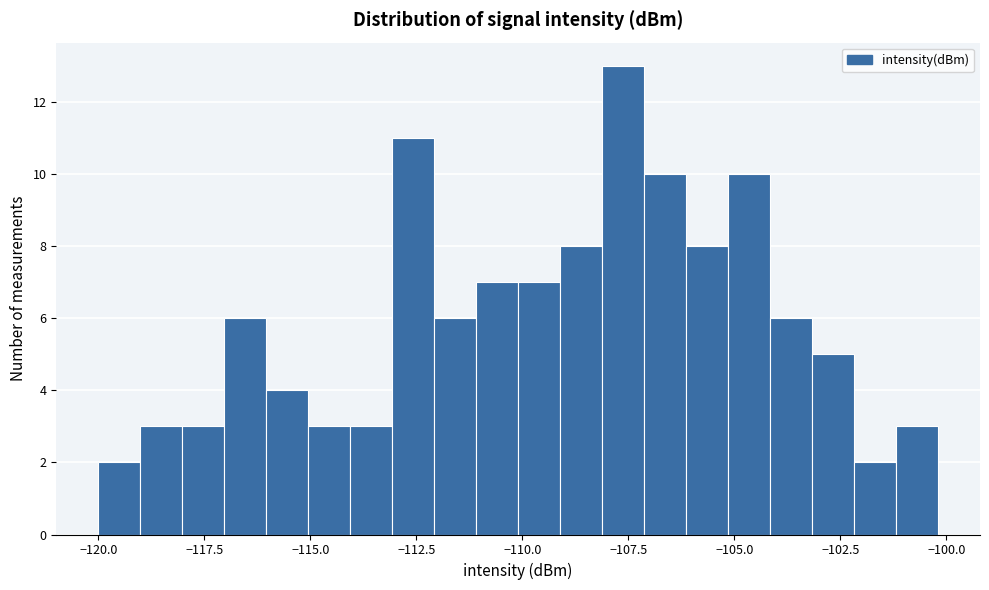

Around what value on the x-axis is the tallest bar? Give the approximate position of its centre, as read against the axis.

-107.5